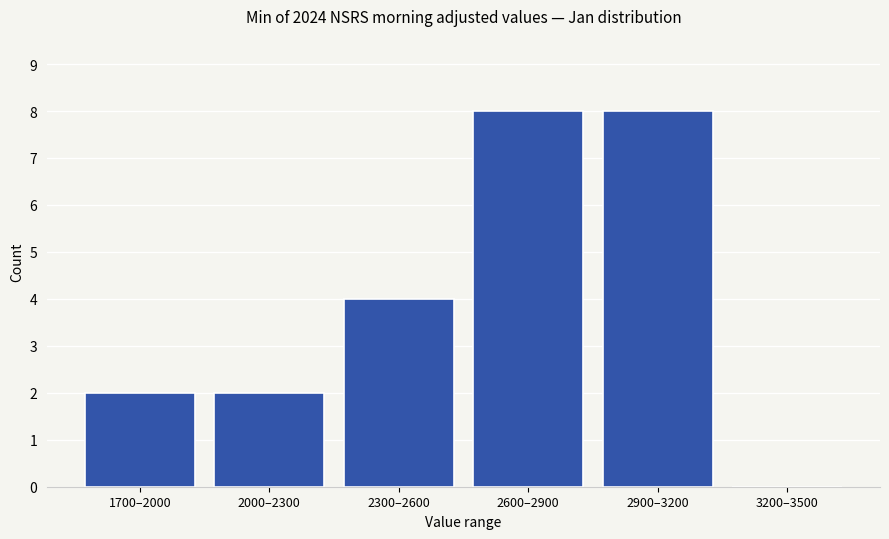

Reading left to right, transcribe all the data shown in this chart.

1700–2000=2	2000–2300=2	2300–2600=4	2600–2900=8	2900–3200=8	3200–3500=0